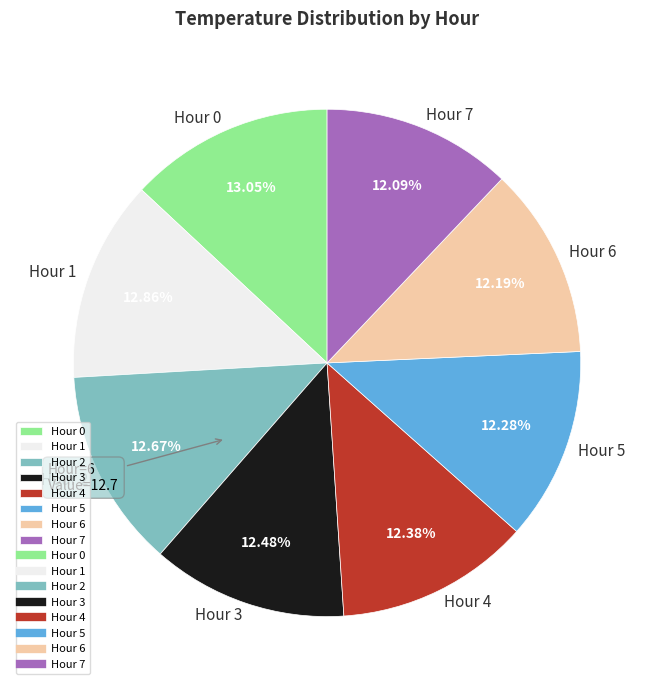

Is it true that Hour 1 is 3% of the pie?

False